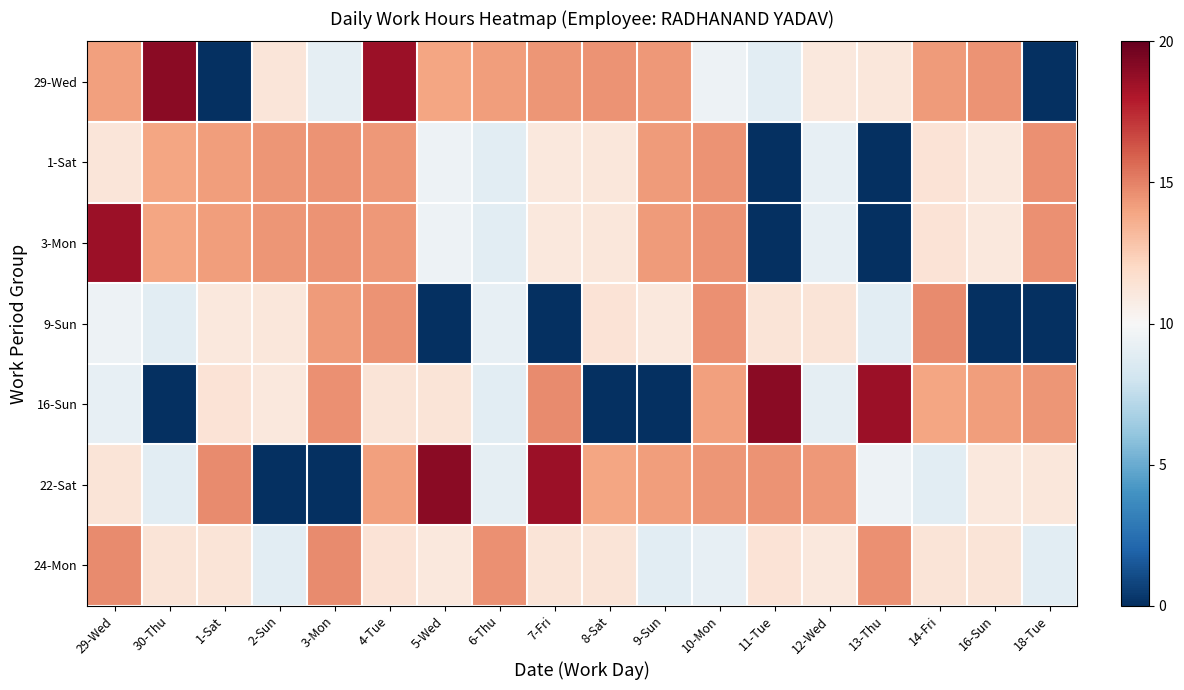

Reading left to right, transcribe all the data shown in this chart.

29-Wed: 29-Wed=14.1	30-Thu=19.1	1-Sat=0.0	2-Sun=11.2	3-Mon=9.1	4-Tue=18.6	5-Wed=13.9	6-Thu=14.2	7-Fri=14.4	8-Sat=14.5	9-Sun=14.4	10-Mon=9.5	11-Tue=9.0	12-Wed=11.0	13-Thu=11.1	14-Fri=14.3	16-Sun=14.5	18-Tue=0.0
1-Sat: 29-Wed=11.2	30-Thu=13.9	1-Sat=14.2	2-Sun=14.4	3-Mon=14.5	4-Tue=14.4	5-Wed=9.5	6-Thu=9.0	7-Fri=11.0	8-Sat=11.1	9-Sun=14.3	10-Mon=14.5	11-Tue=0.0	12-Wed=9.2	13-Thu=0.0	14-Fri=11.3	16-Sun=11.1	18-Tue=14.5
3-Mon: 29-Wed=18.6	30-Thu=13.9	1-Sat=14.2	2-Sun=14.4	3-Mon=14.5	4-Tue=14.4	5-Wed=9.5	6-Thu=9.0	7-Fri=11.0	8-Sat=11.1	9-Sun=14.3	10-Mon=14.5	11-Tue=0.0	12-Wed=9.2	13-Thu=0.0	14-Fri=11.3	16-Sun=11.1	18-Tue=14.5
9-Sun: 29-Wed=9.5	30-Thu=9.0	1-Sat=11.0	2-Sun=11.1	3-Mon=14.3	4-Tue=14.5	5-Wed=0.0	6-Thu=9.2	7-Fri=0.0	8-Sat=11.3	9-Sun=11.1	10-Mon=14.5	11-Tue=11.3	12-Wed=11.3	13-Thu=9.0	14-Fri=14.7	16-Sun=0.0	18-Tue=0.0
16-Sun: 29-Wed=9.2	30-Thu=0.0	1-Sat=11.3	2-Sun=11.1	3-Mon=14.5	4-Tue=11.3	5-Wed=11.3	6-Thu=9.0	7-Fri=14.7	8-Sat=0.0	9-Sun=0.0	10-Mon=14.1	11-Tue=19.1	12-Wed=9.1	13-Thu=18.6	14-Fri=13.9	16-Sun=14.2	18-Tue=14.4
22-Sat: 29-Wed=11.3	30-Thu=9.0	1-Sat=14.7	2-Sun=0.0	3-Mon=0.0	4-Tue=14.1	5-Wed=19.1	6-Thu=9.1	7-Fri=18.6	8-Sat=13.9	9-Sun=14.2	10-Mon=14.4	11-Tue=14.5	12-Wed=14.4	13-Thu=9.5	14-Fri=9.0	16-Sun=11.0	18-Tue=11.1
24-Mon: 29-Wed=14.7	30-Thu=11.3	1-Sat=11.3	2-Sun=9.0	3-Mon=14.7	4-Tue=11.3	5-Wed=11.1	6-Thu=14.5	7-Fri=11.3	8-Sat=11.3	9-Sun=9.0	10-Mon=9.2	11-Tue=11.3	12-Wed=11.1	13-Thu=14.5	14-Fri=11.3	16-Sun=11.3	18-Tue=9.0